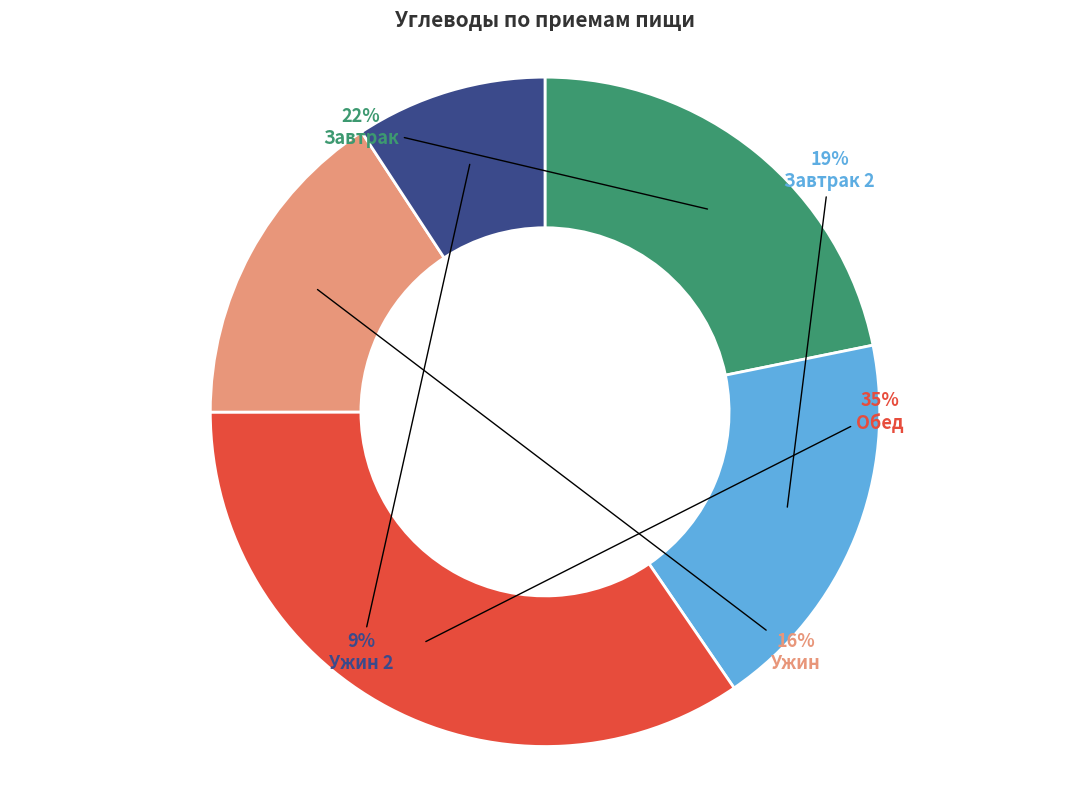

Does any single category account for the majority?

No